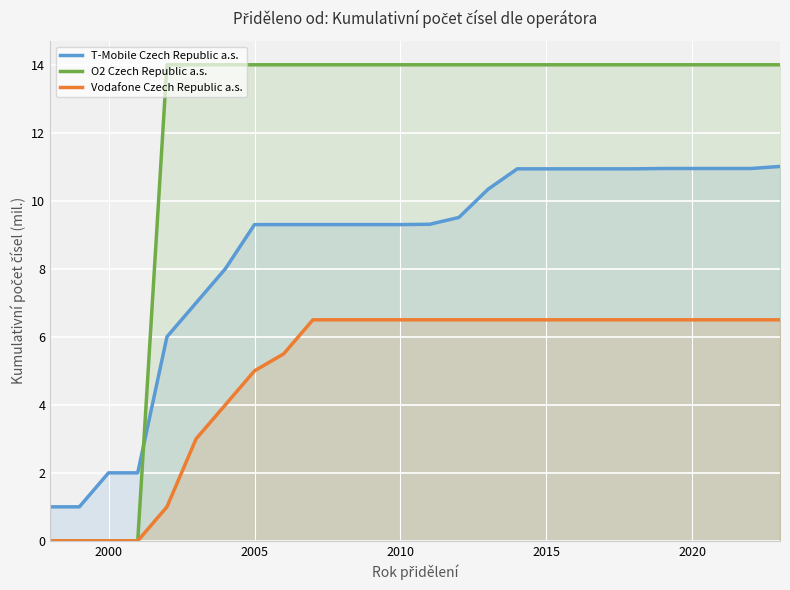

Rank the series at 2015 from highest to lowest value.

O2 Czech Republic a.s., T-Mobile Czech Republic a.s., Vodafone Czech Republic a.s.